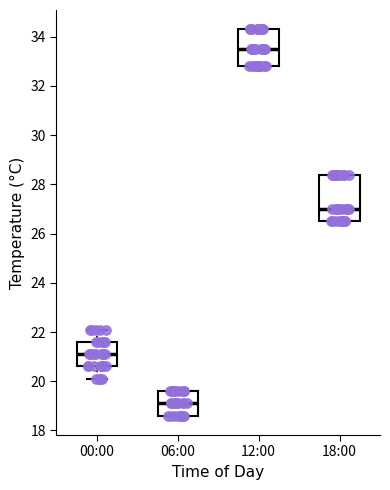

Reading left to right, transcribe this box plot: for each box, give where its median line is, the range the box spans, and where its two whiskers end, as read against the y-axis. The values are not printed on the chart, so give them approximately, as read against the axis.

00:00: median 21.2, box 20.6 to 21.6, whiskers 20.2 to 22.2
06:00: median 19.2, box 18.6 to 19.6, whiskers 18.6 to 19.6
12:00: median 33.6, box 32.8 to 34.4, whiskers 32.8 to 34.4
18:00: median 27.0, box 26.6 to 28.4, whiskers 26.6 to 28.4